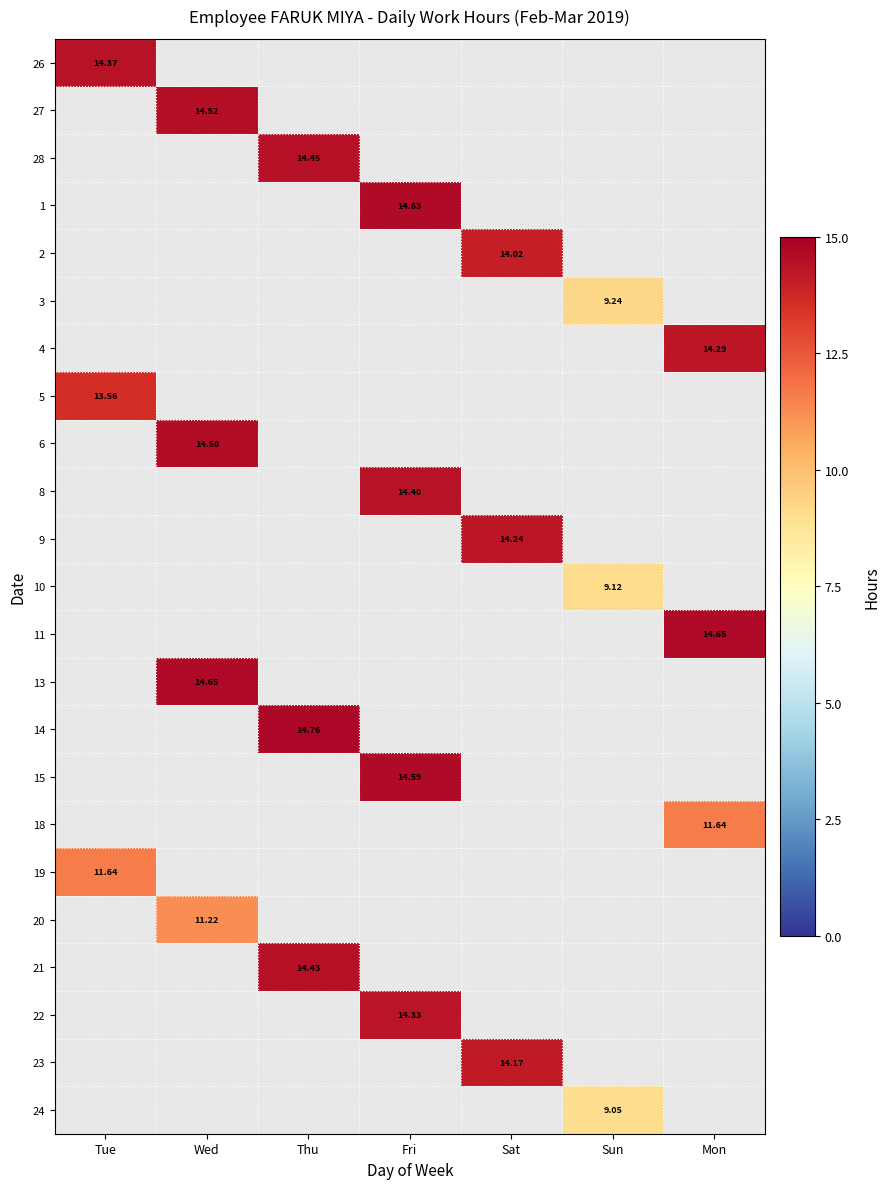

Which label corresponds to the smallest value in the chart?

Sun